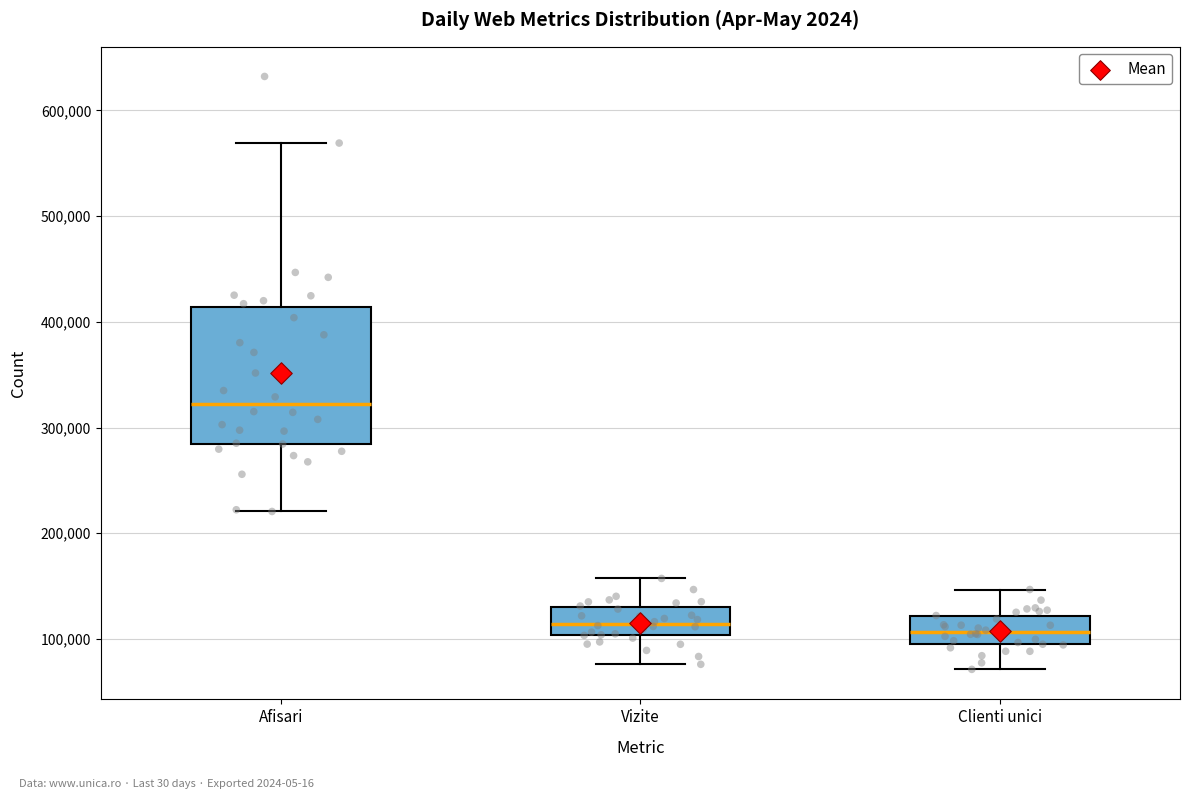

Reading left to right, read every box against the y-axis: the position of its median line, the range the box covers, and the ends of its whiskers. The values are not printed on the chart, so give them approximately, as read against the axis.

Afisari: median 320000, box 280000 to 410000, whiskers 220000 to 570000
Vizite: median 110000, box 100000 to 130000, whiskers 80000 to 160000
Clienti unici: median 110000, box 100000 to 120000, whiskers 70000 to 150000